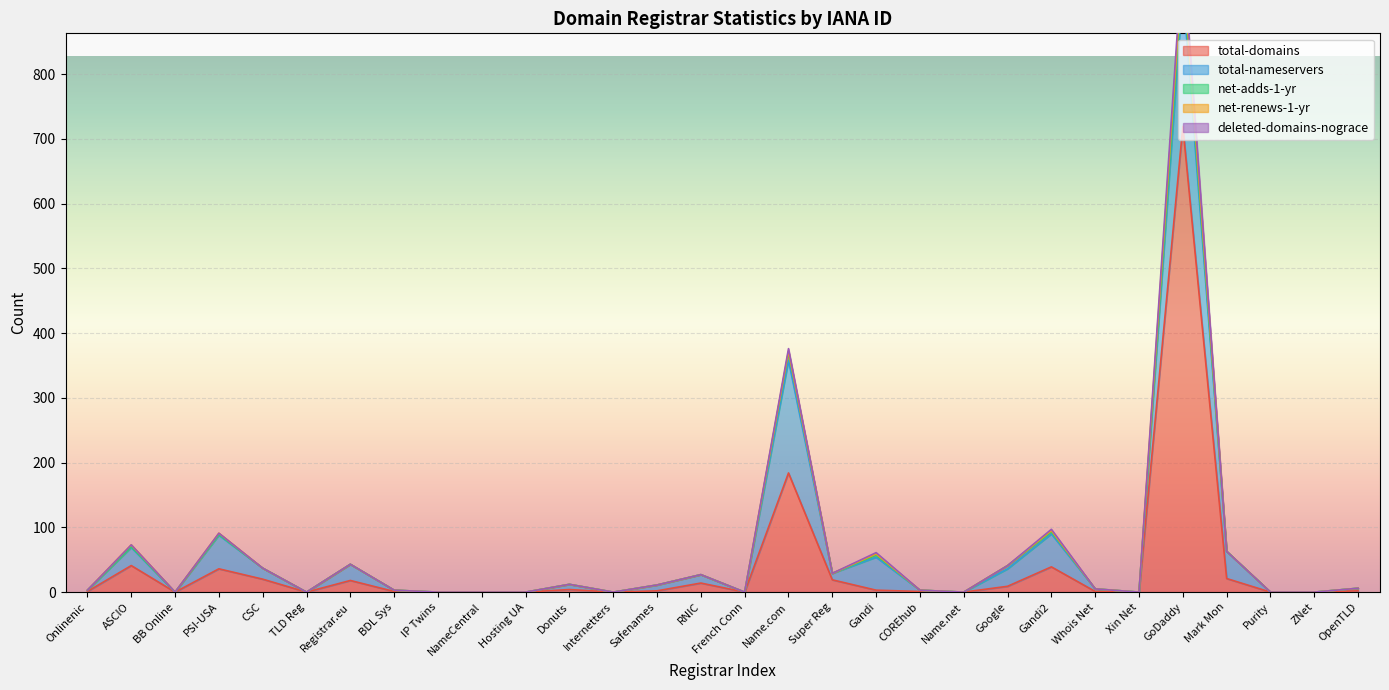

Count the number of data series in this chart.

5